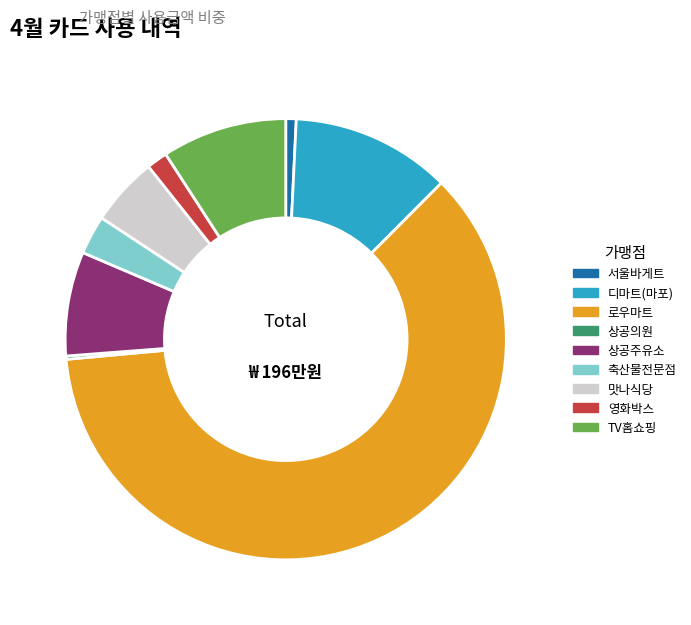

Does any single category account for the majority?

Yes